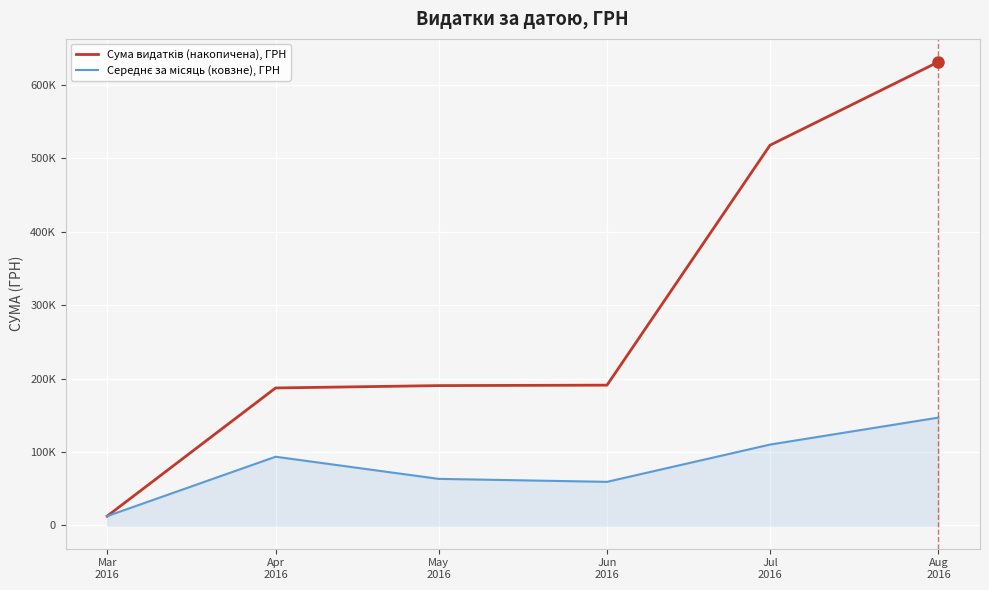

Read the Середнє за місяць (ковзне), ГРН value at May
2016.

63469.0